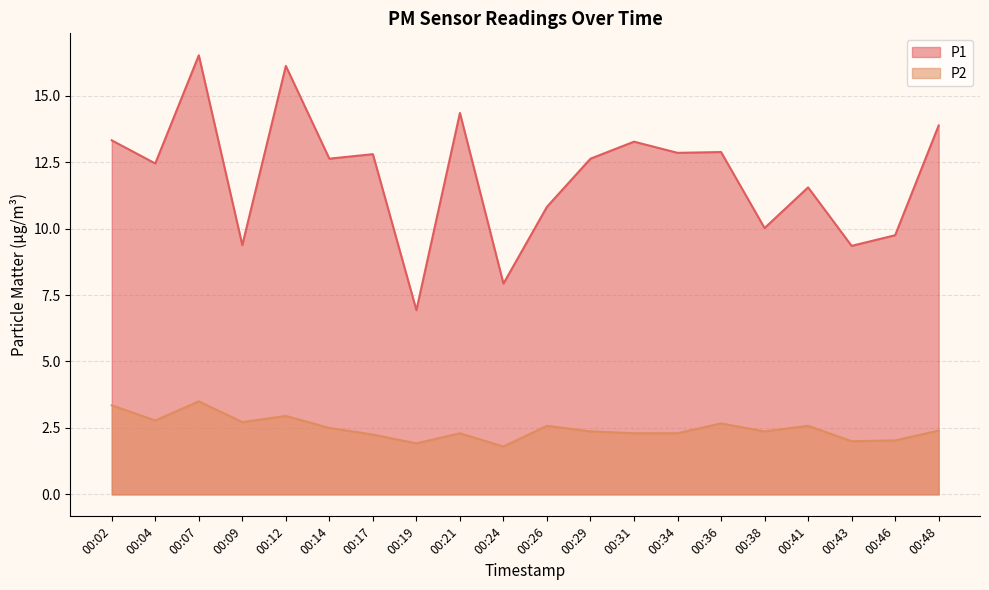

True or false: P1 and P2 cross at least once.

False